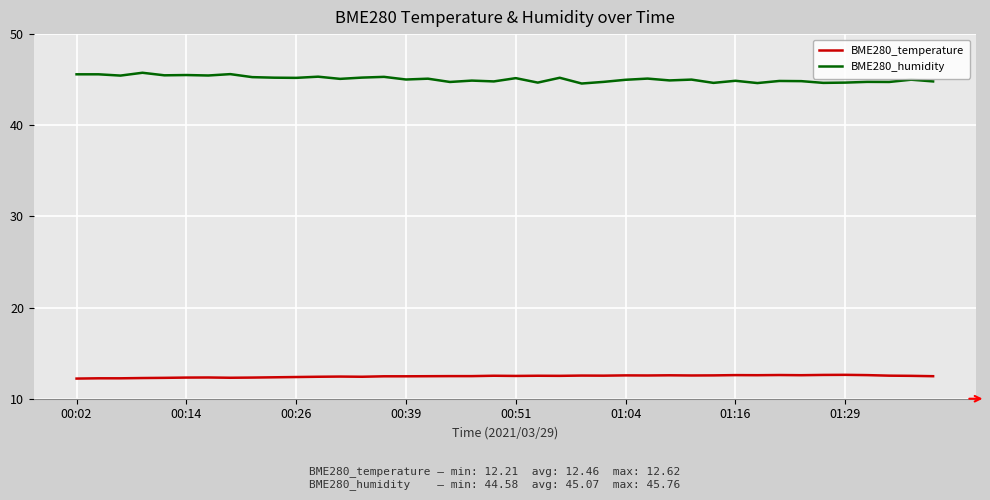

True or false: BME280_humidity and BME280_temperature cross at least once.

False